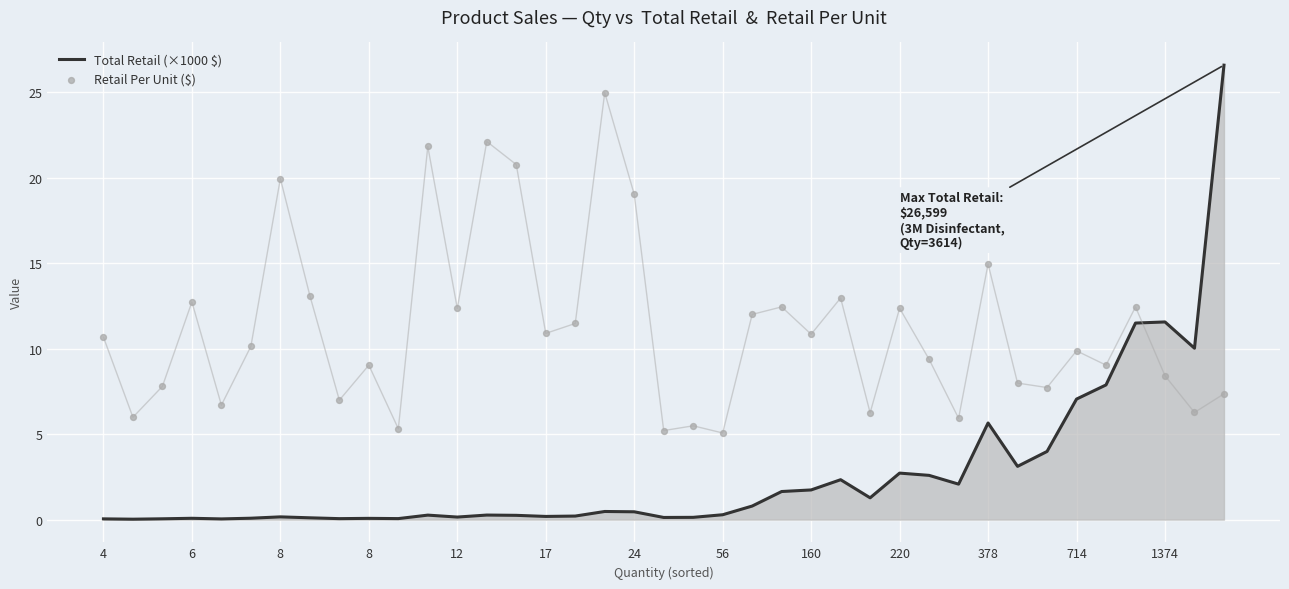

What are all the series names shown in the legend?

Total Retail (×1000 $), Retail Per Unit ($)